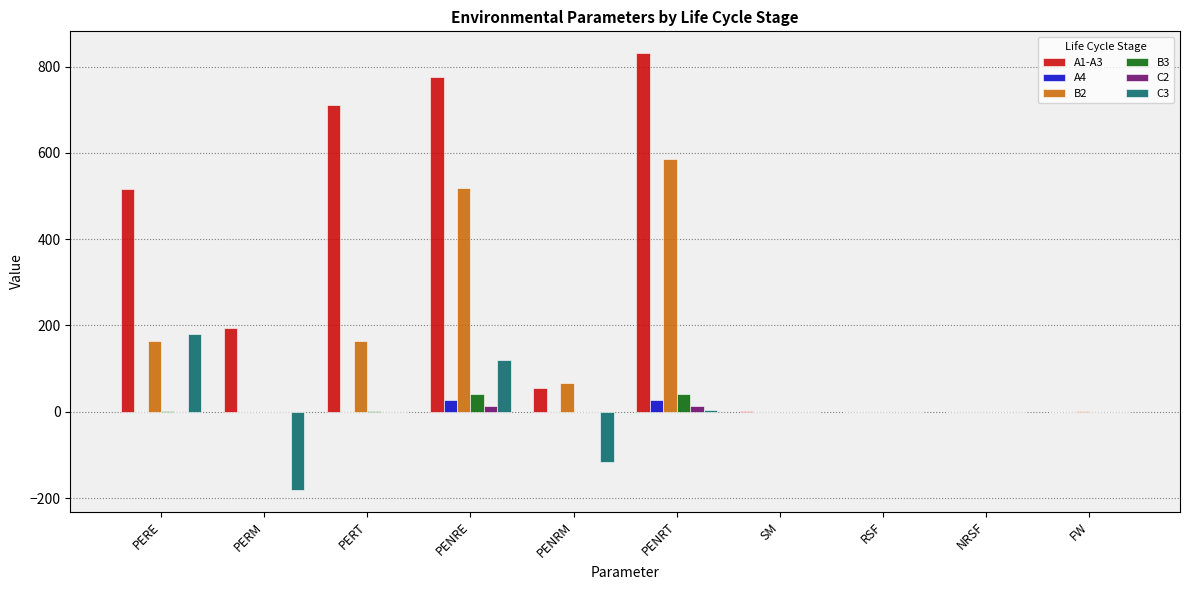

Are the bars grouped side by side (vs. stacked)?

Yes